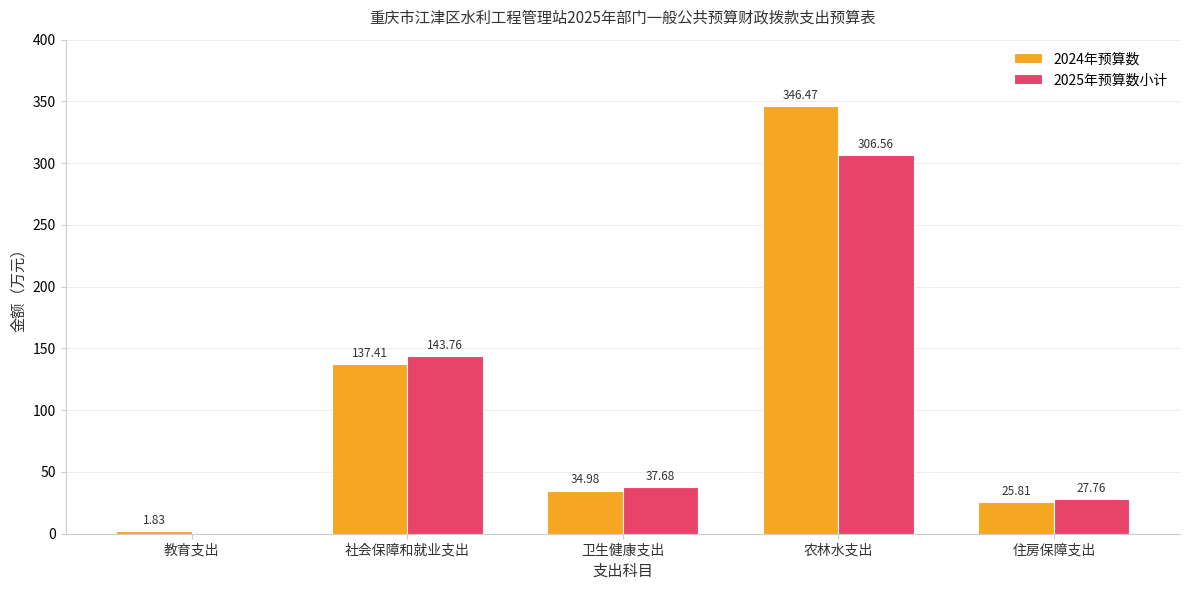

What is the average value of the 2025年预算数小计 series?

103.2